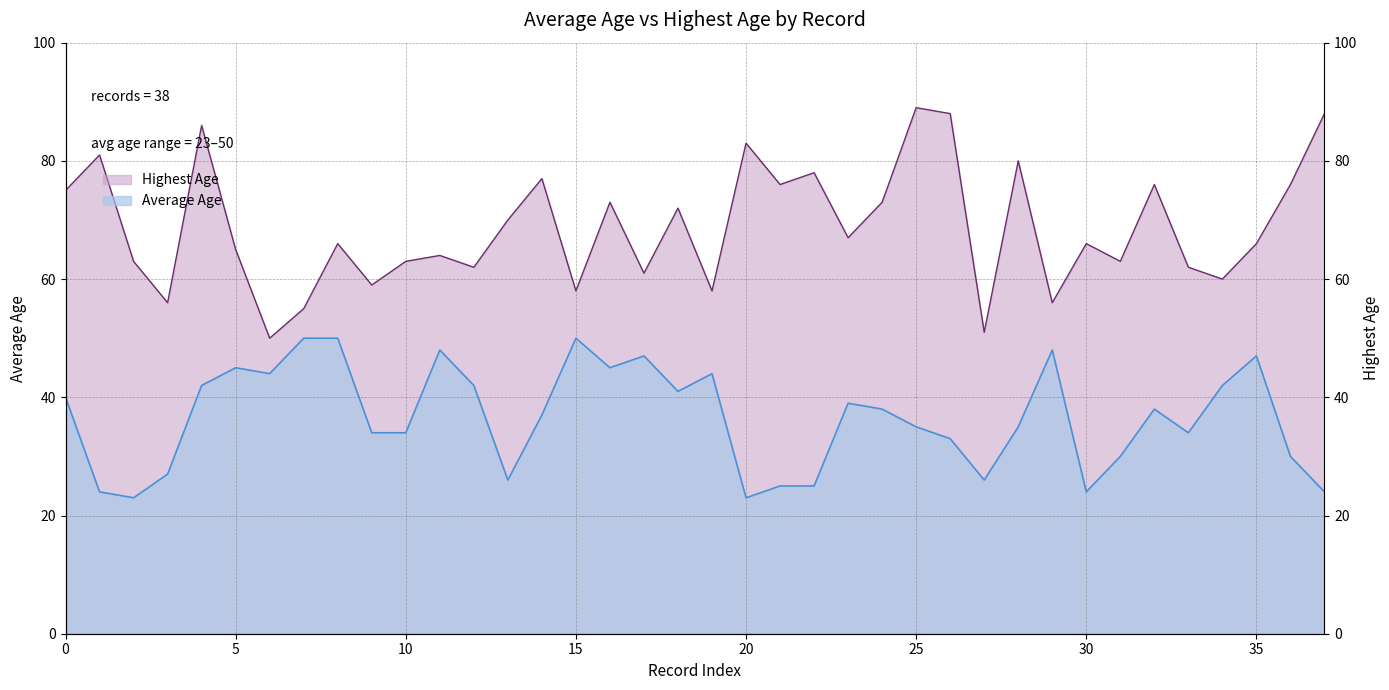

What is the average value of the Highest Age series?

69